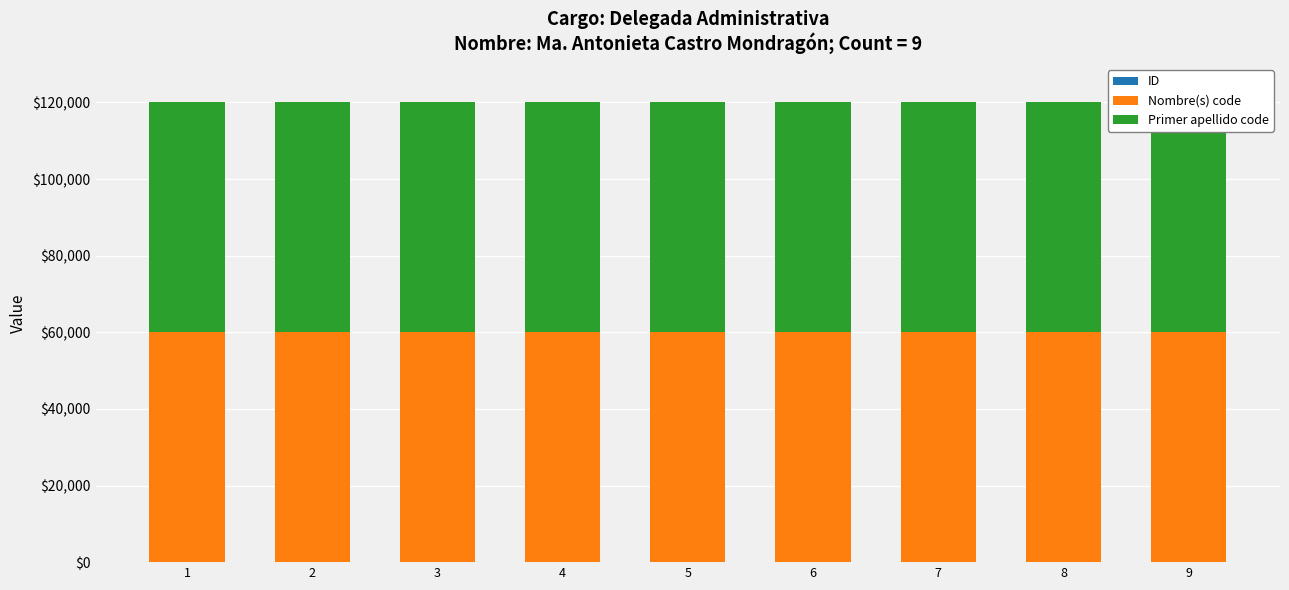

What are all the series names shown in the legend?

ID, Nombre(s) code, Primer apellido code